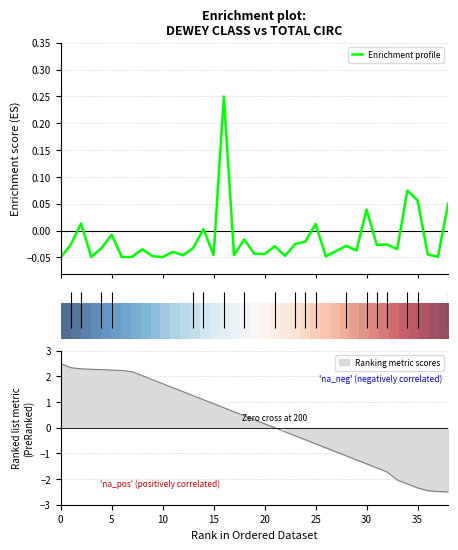

The Enrichment profile series shows -0.1 at 36. True or false?

False